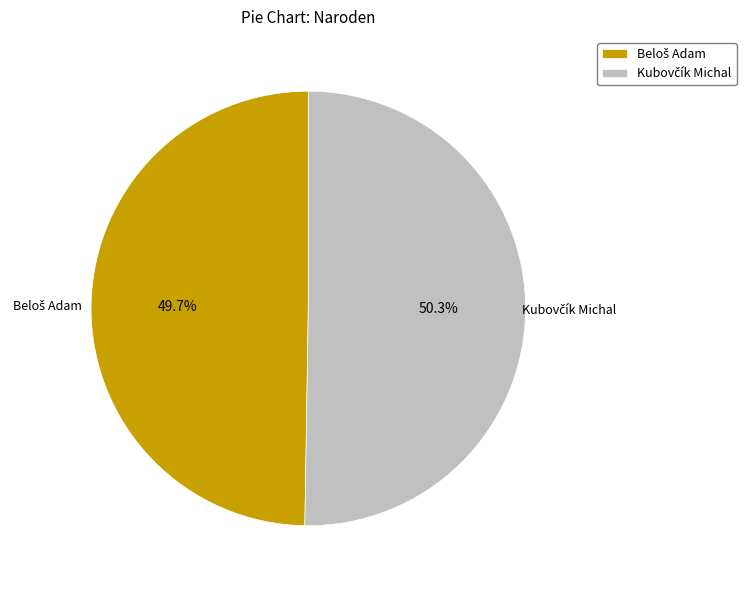

Does any single category account for the majority?

Yes